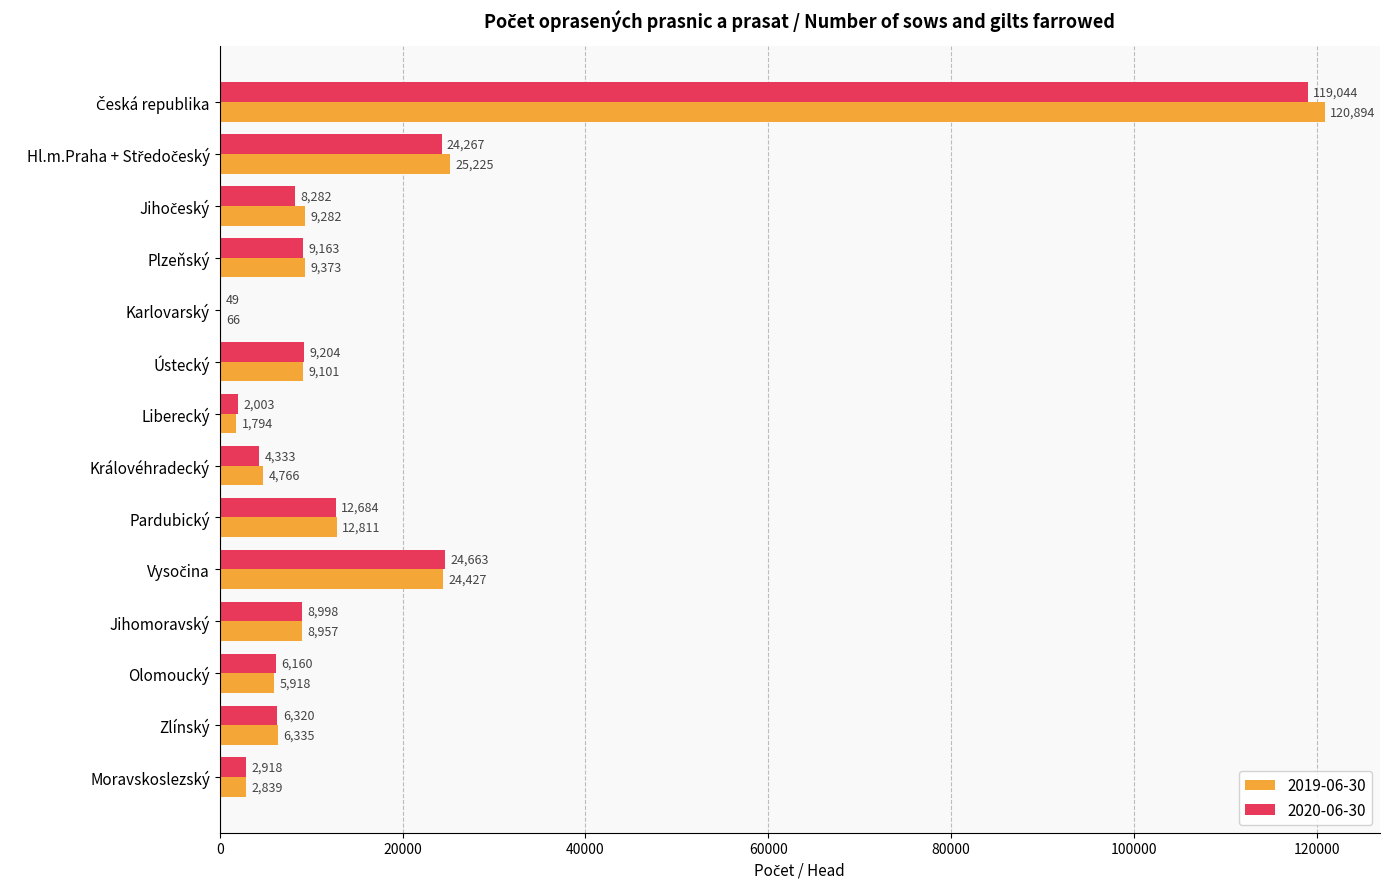

What is the highest value of the 2019-06-30 series?

120894